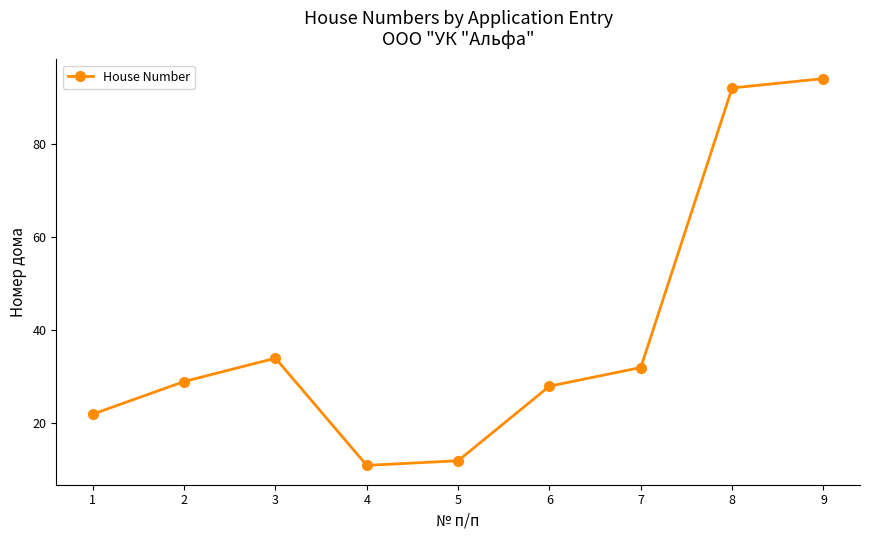

Approximately how many times larger is the value at 1 compared to 8?

0.2